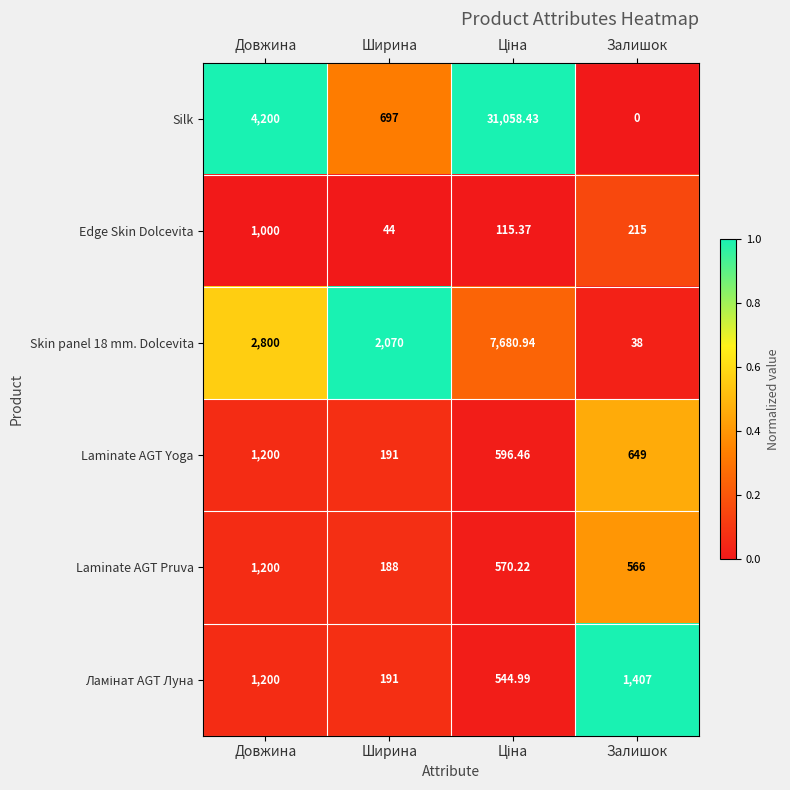

Which series has the widest spread of values?

Silk